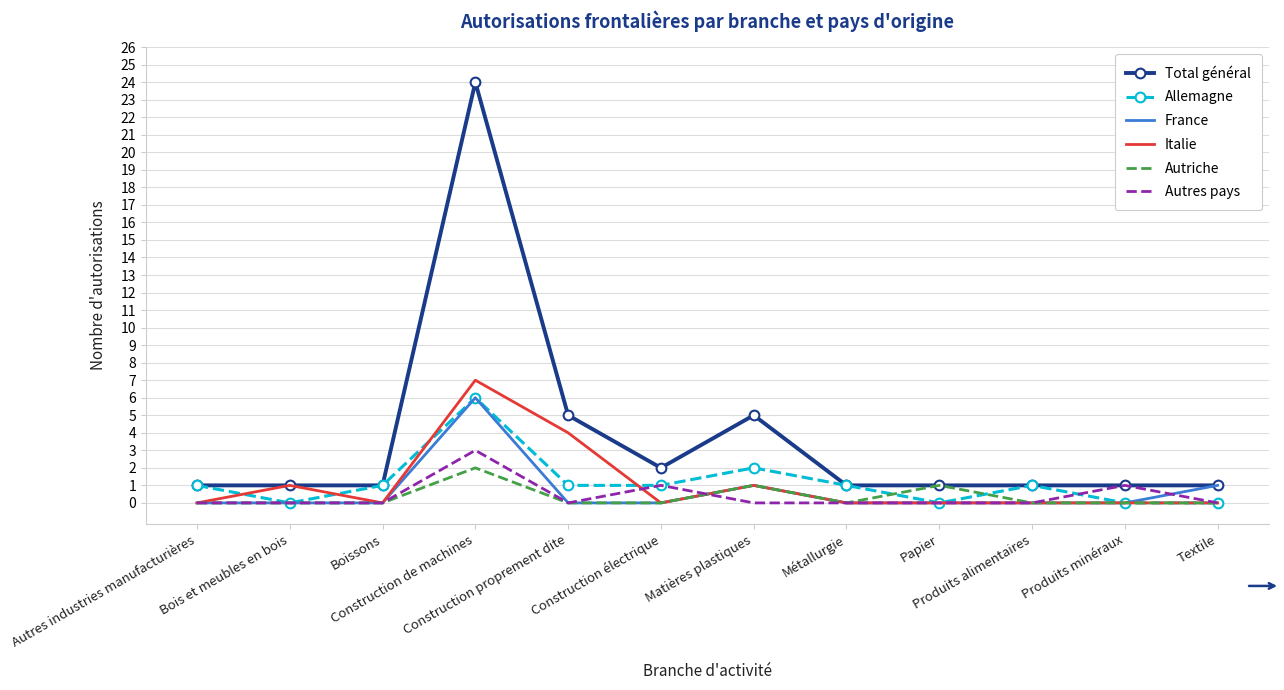

Which series has the largest range (max minus min)?

Total général